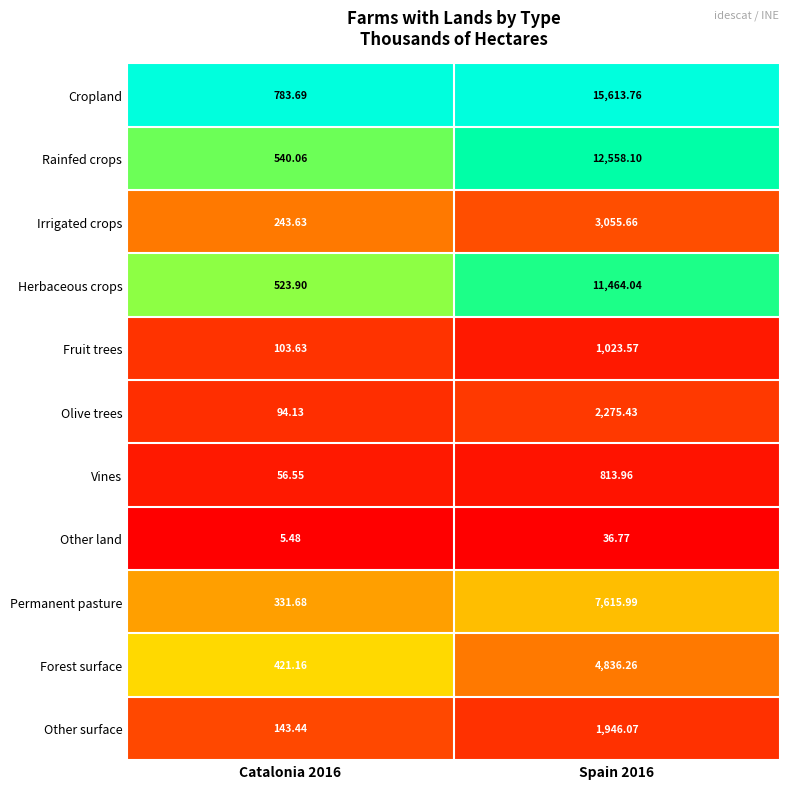

Count the number of data series in this chart.

11